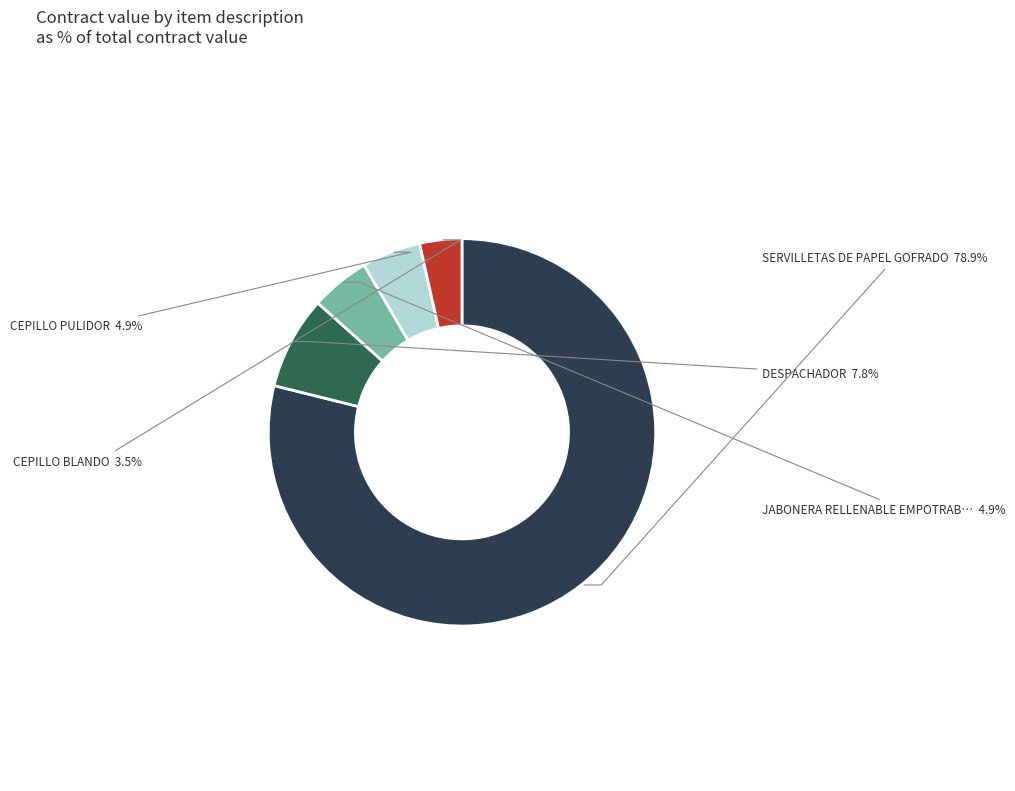

Rank the categories by value from highest to lowest.

SERVILLETAS DE PAPEL GOFRADO, DESPACHADOR, JABONERA RELLENABLE EMPOTRABLE, CEPILLO PULIDOR, CEPILLO BLANDO